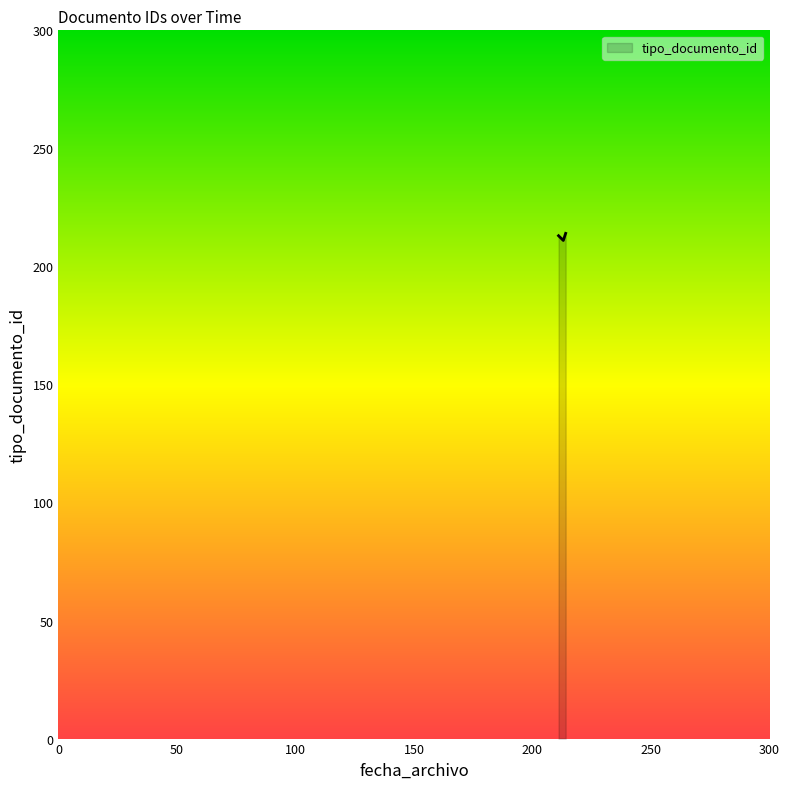

What is the sum of all values?

638